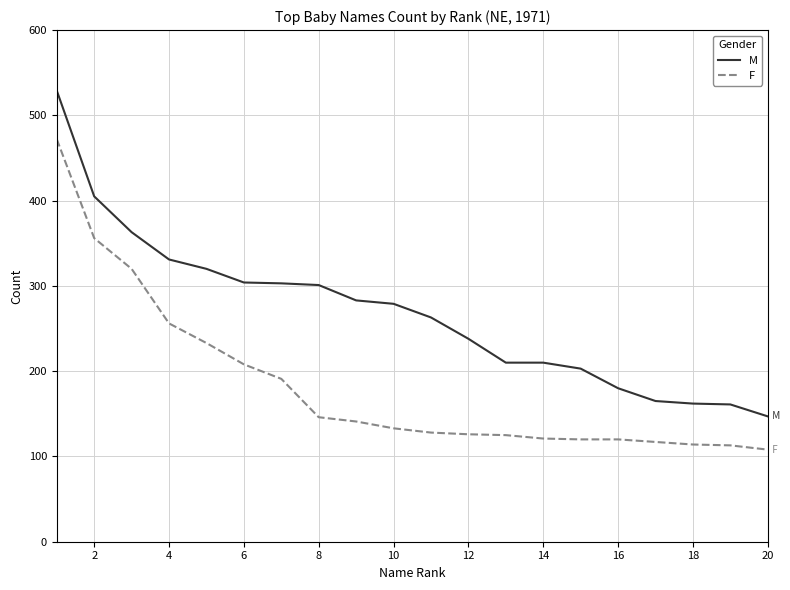

How many distinct data groups are displayed?

2